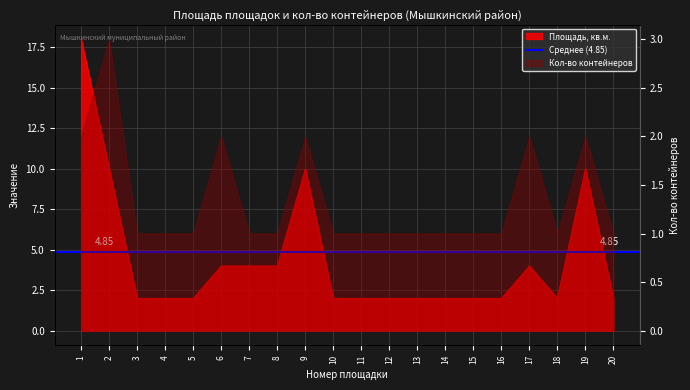

Approximately how many times larger is the value at 14 compared to 9?

0.2